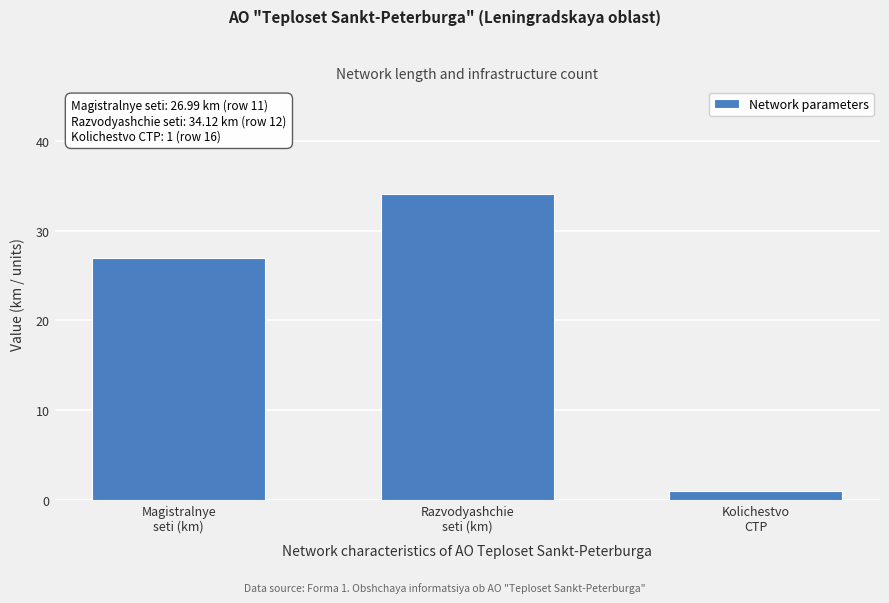

Reading left to right, extract all data points from this chart.

27.0	34.1	1.0